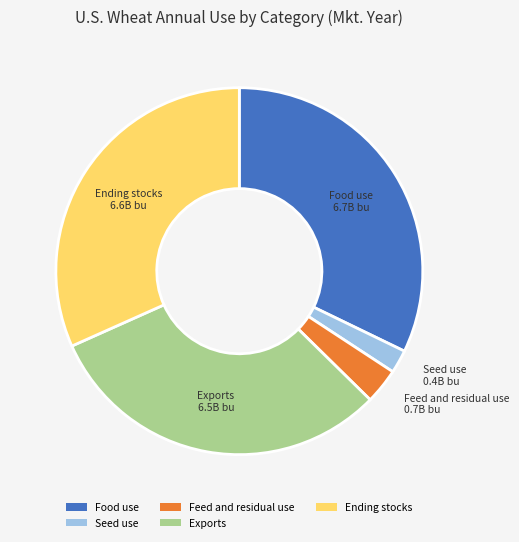

Combined, do Ending stocks and Seed use account for over 50%?

No